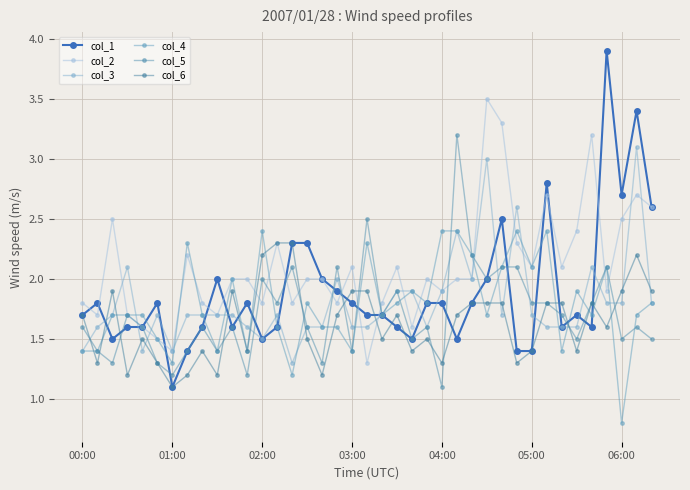

How many times do col_5 and col_6 cross each other?

11